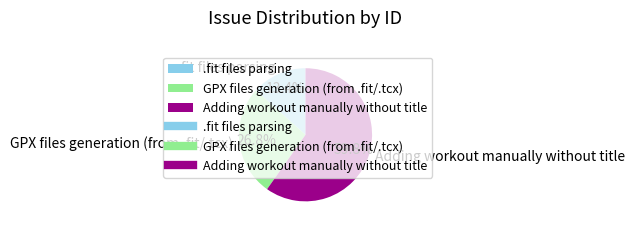

To the nearest percent, what is the combined percentage of .fit files parsing and GPX files generation (from .fit/.tcx)?

40%